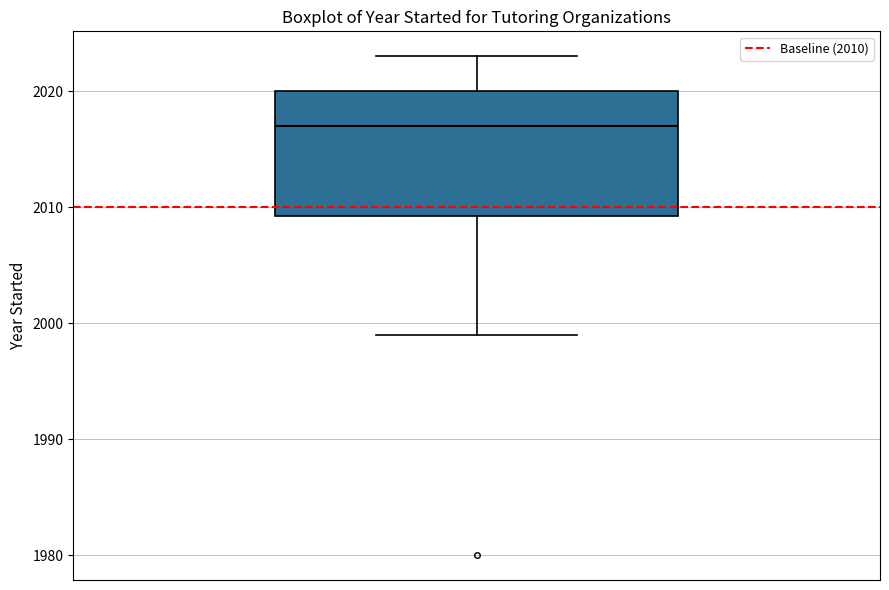

Where is the upper edge of the box on the y-axis? The values are not printed on the chart, so give them approximately, as read against the axis.

2020